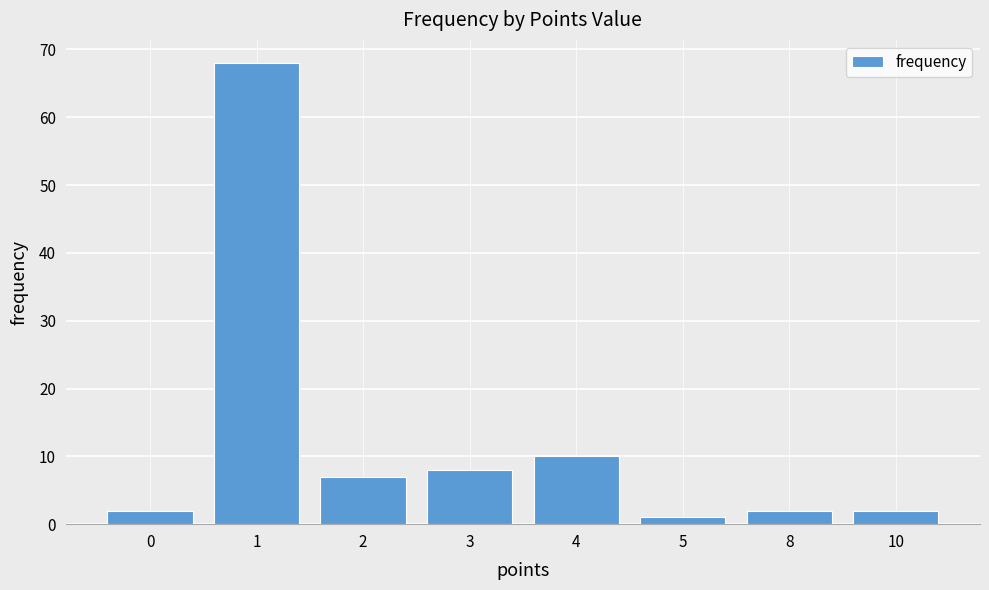

What is the change in value from 0 to 2?

+5